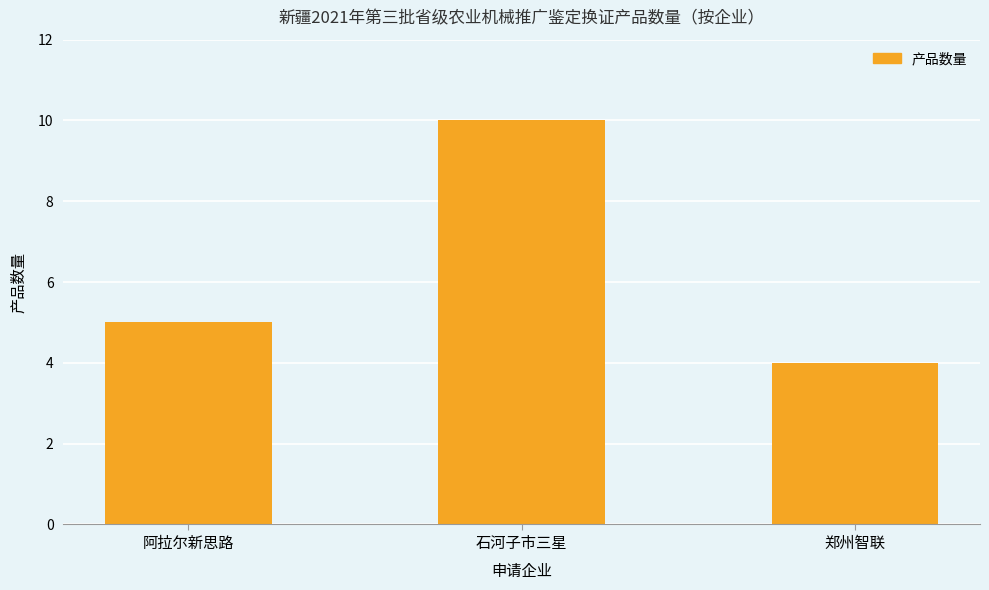

What is the change in value from 阿拉尔新思路 to 郑州智联?

-1